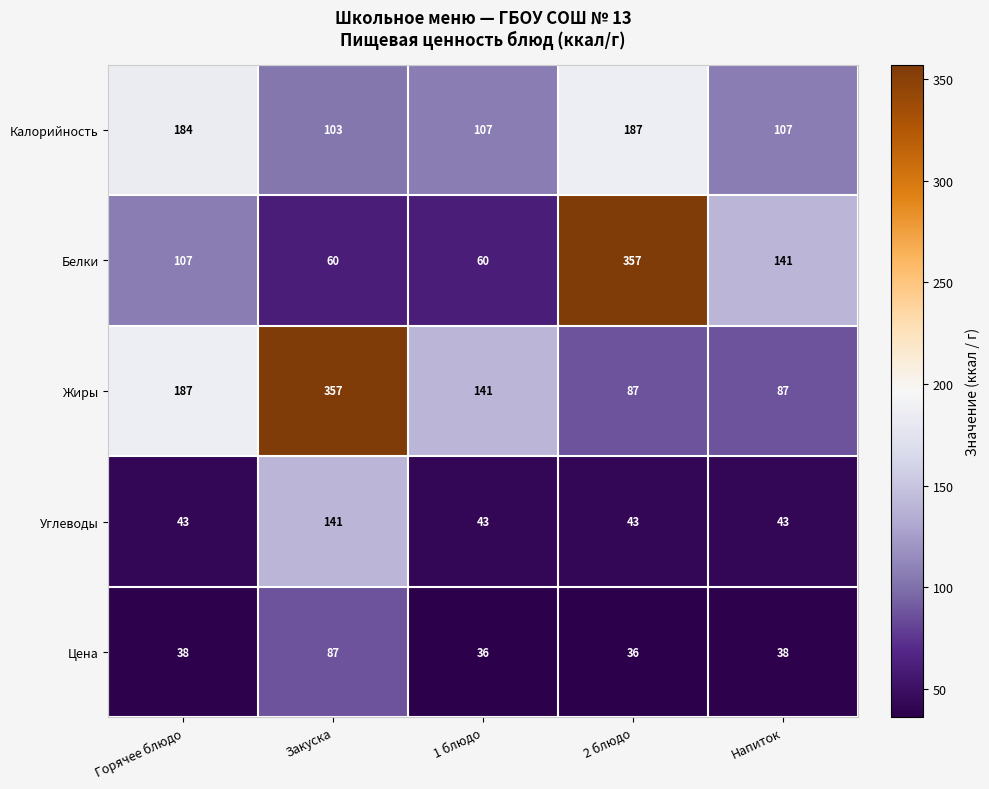

Reading left to right, extract all data points from this chart.

Калорийность: 184	103	107	187	107
Белки: 107	60	60	357	141
Жиры: 187	357	141	87	87
Углеводы: 43	141	43	43	43
Цена: 38	87	36	36	38